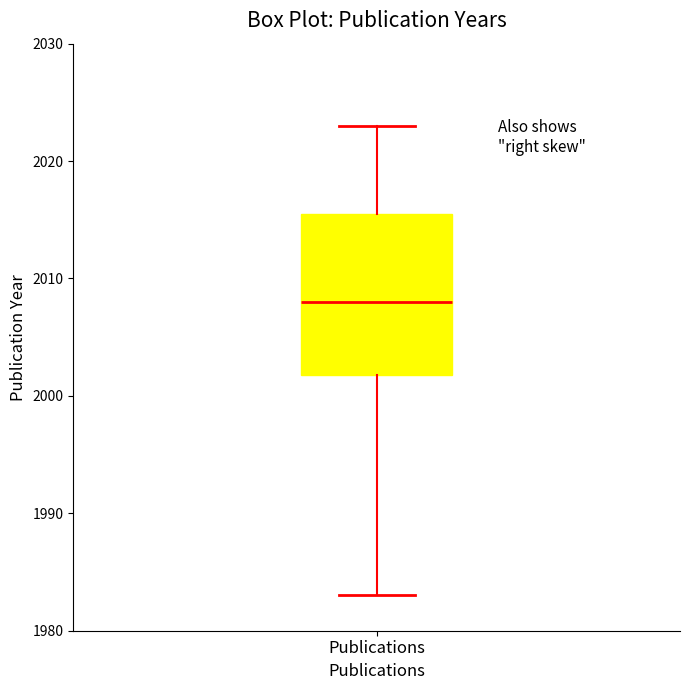

Read this box plot against the y-axis: the position of the median line, the range covered by the box, and the ends of both whiskers. The values are not printed on the chart, so give them approximately, as read against the axis.

median 2008, box 2002 to 2016, whiskers 1983 to 2023